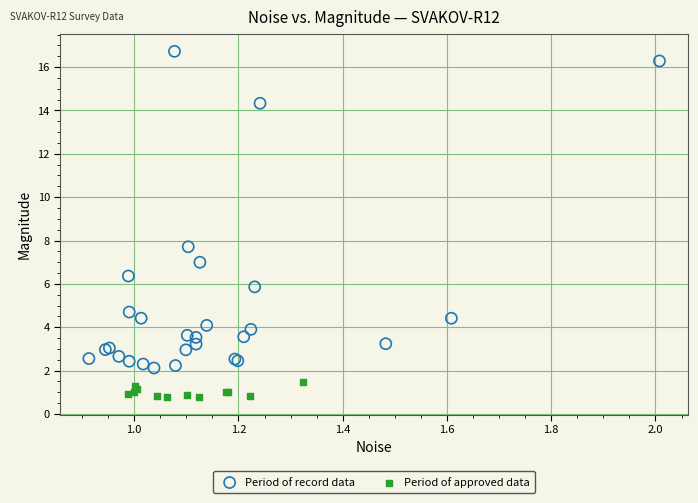

Which series has the widest spread of Y values?

Period of record data